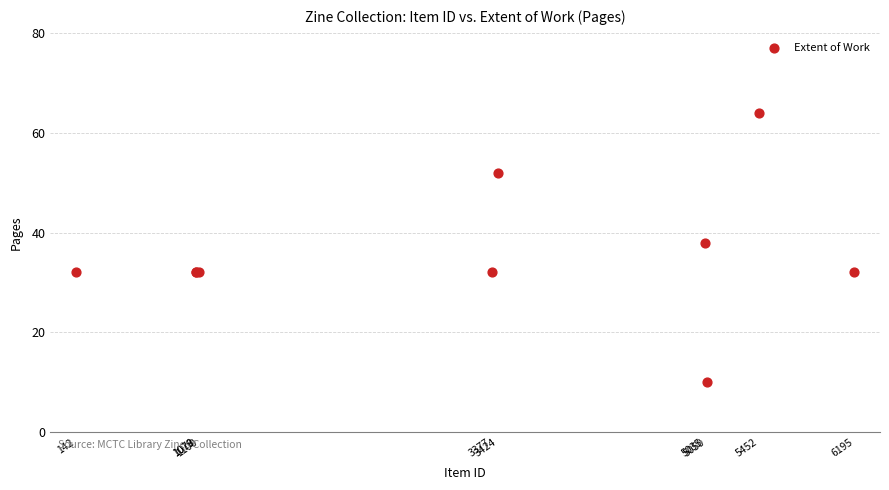

What Y value in the scatter plot is closest to 37?

38